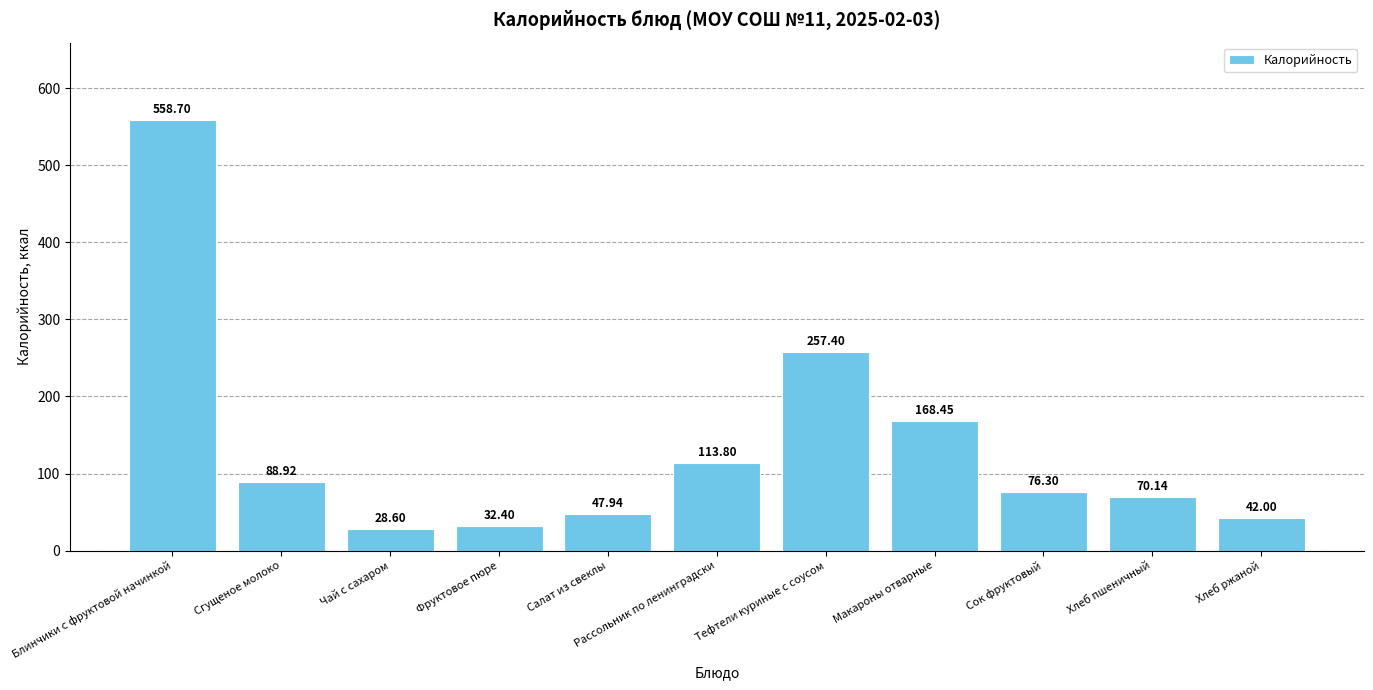

Which has a higher value, Тефтели куриные с соусом or Хлеб пшеничный?

Тефтели куриные с соусом